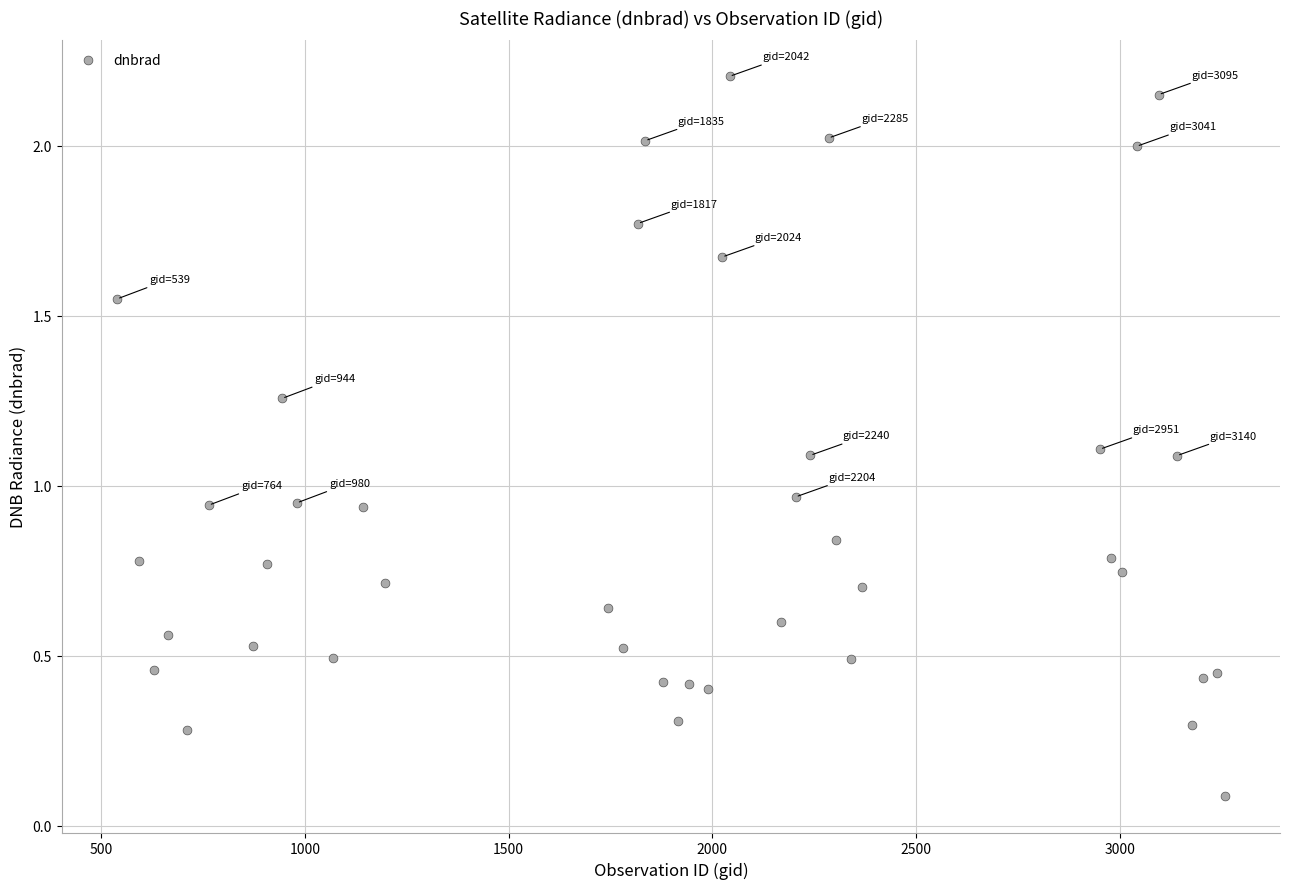

What is the range of X values (max minus min)?

2718.0